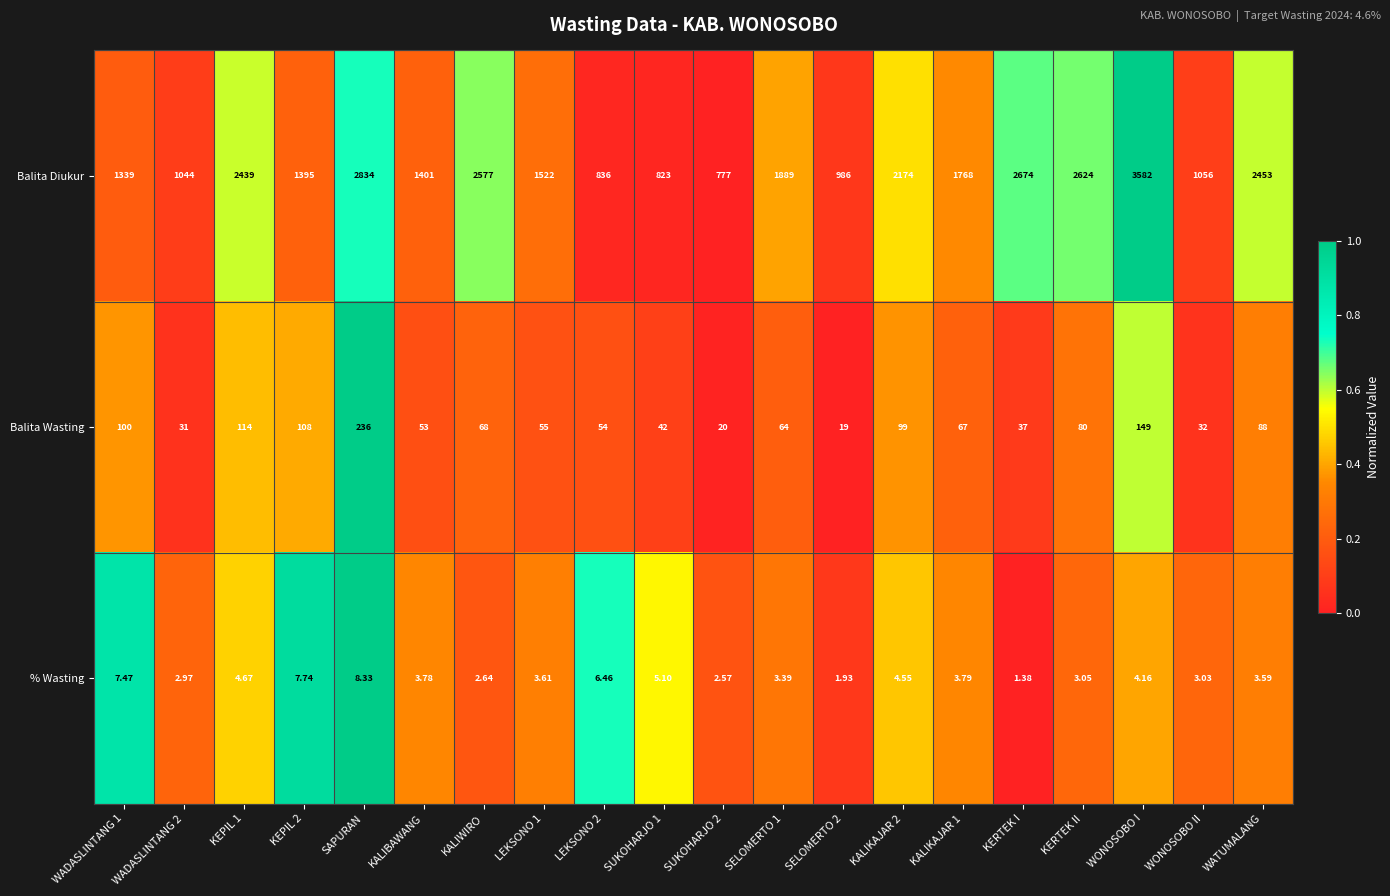

Which label corresponds to the smallest value in the chart?

KERTEK I